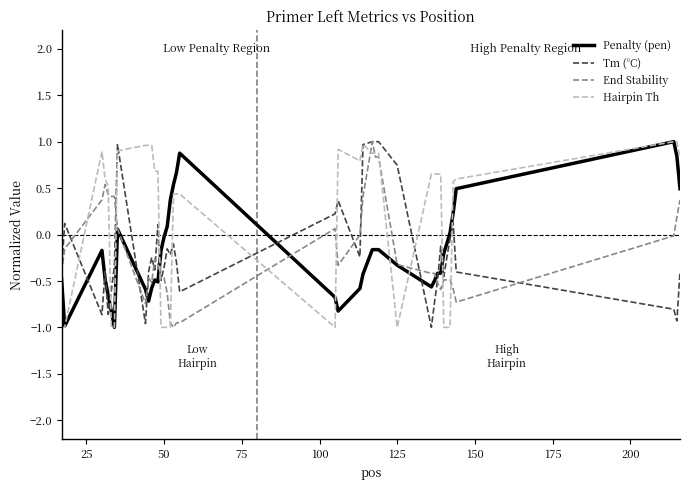

Which series has the largest total across all categories?

Hairpin Th